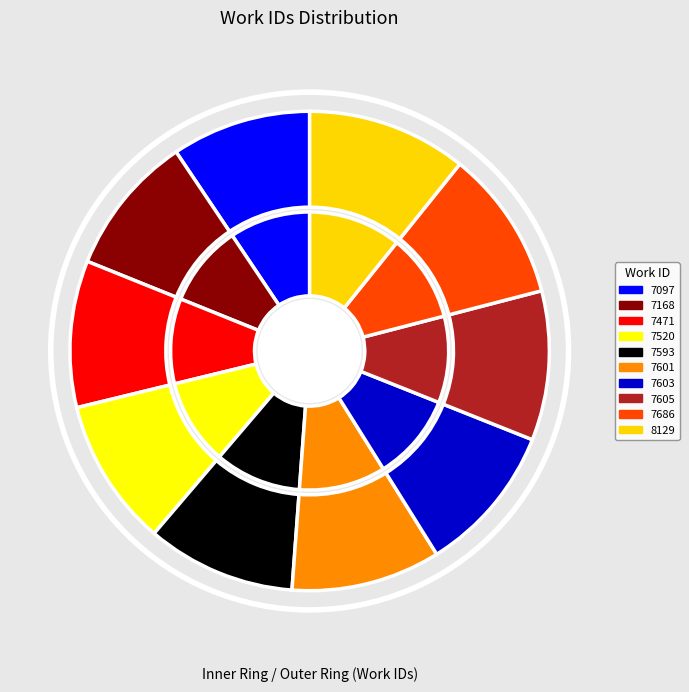

Which category has the biggest portion of the pie?

8129